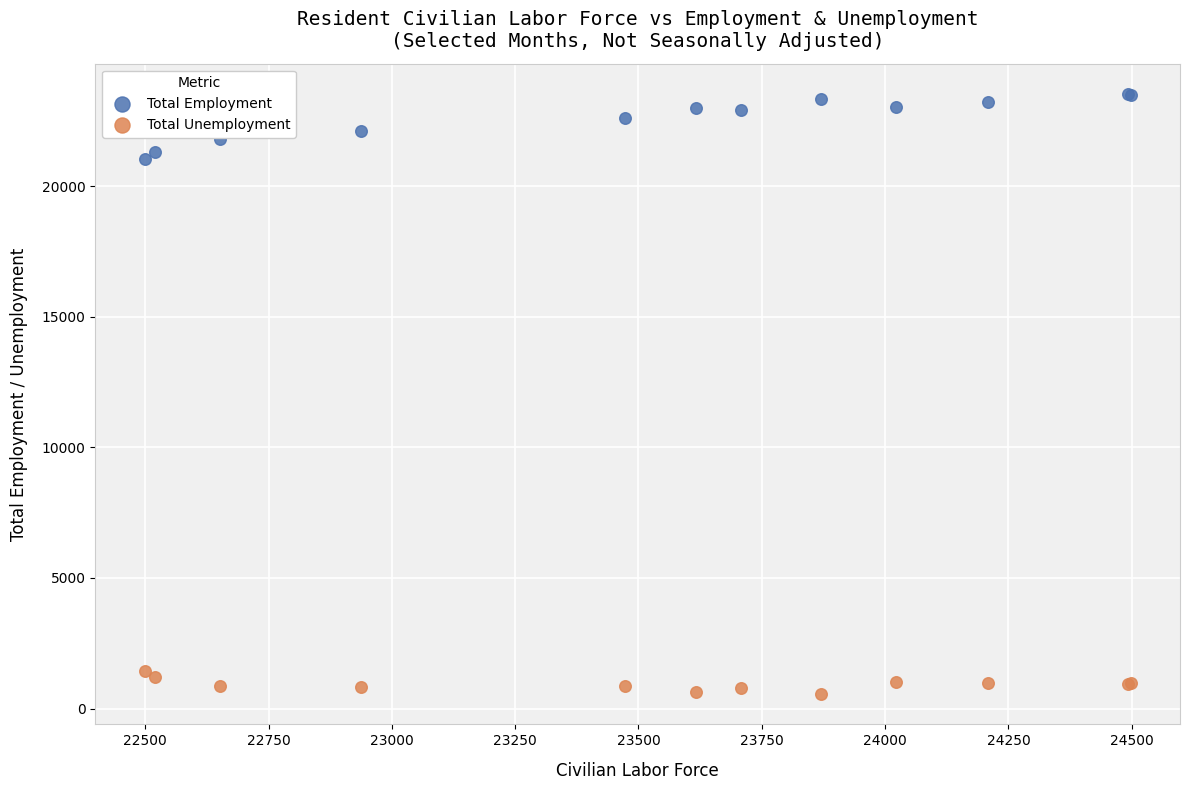

What are all the series names shown in the legend?

Total Employment, Total Unemployment